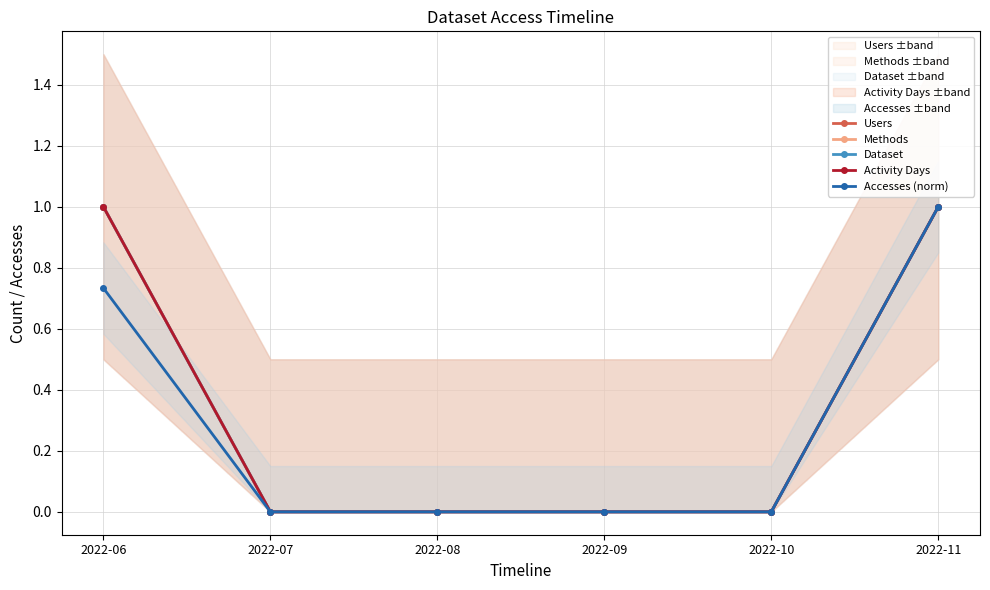

Reading left to right, extract all data points from this chart.

Users: 1.0	0.0	0.0	0.0	0.0	1.0
Methods: 1.0	0.0	0.0	0.0	0.0	1.0
Dataset: 1.0	0.0	0.0	0.0	0.0	1.0
Activity Days: 1.0	0.0	0.0	0.0	0.0	1.0
Accesses (norm): 0.7	0.0	0.0	0.0	0.0	1.0